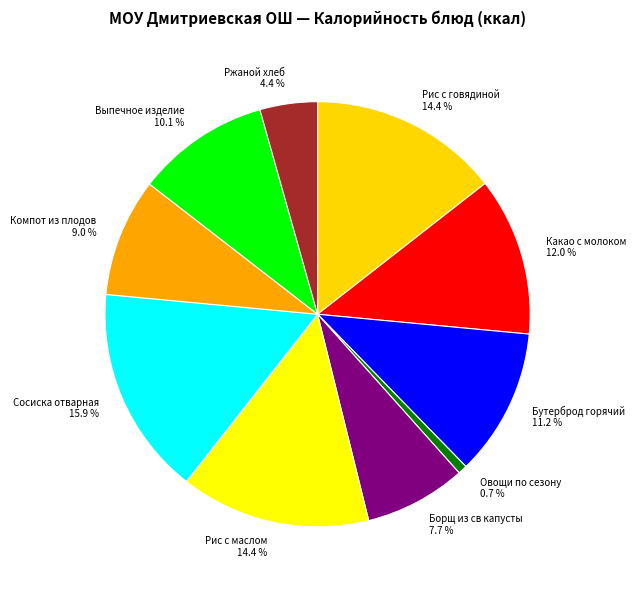

What is the total percentage of Ржаной хлеб and Сосиска отварная?

20.3%